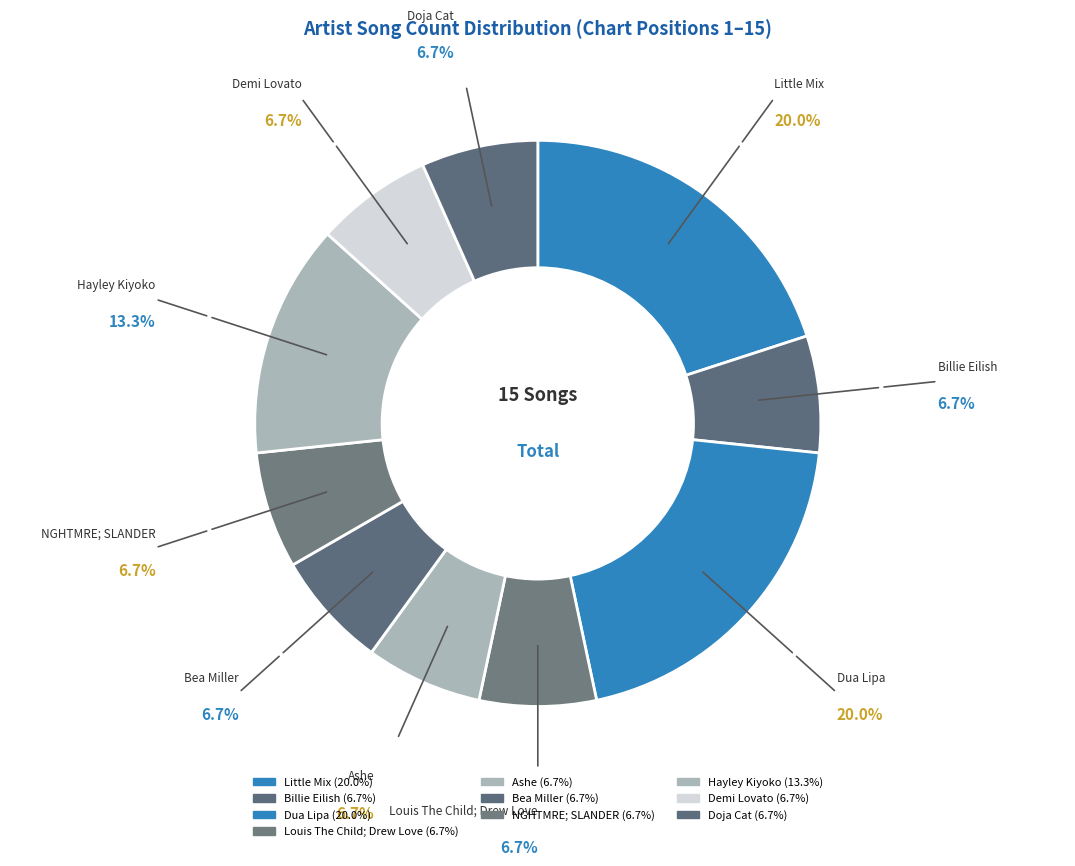

To the nearest percent, what portion does Dua Lipa represent?

20%